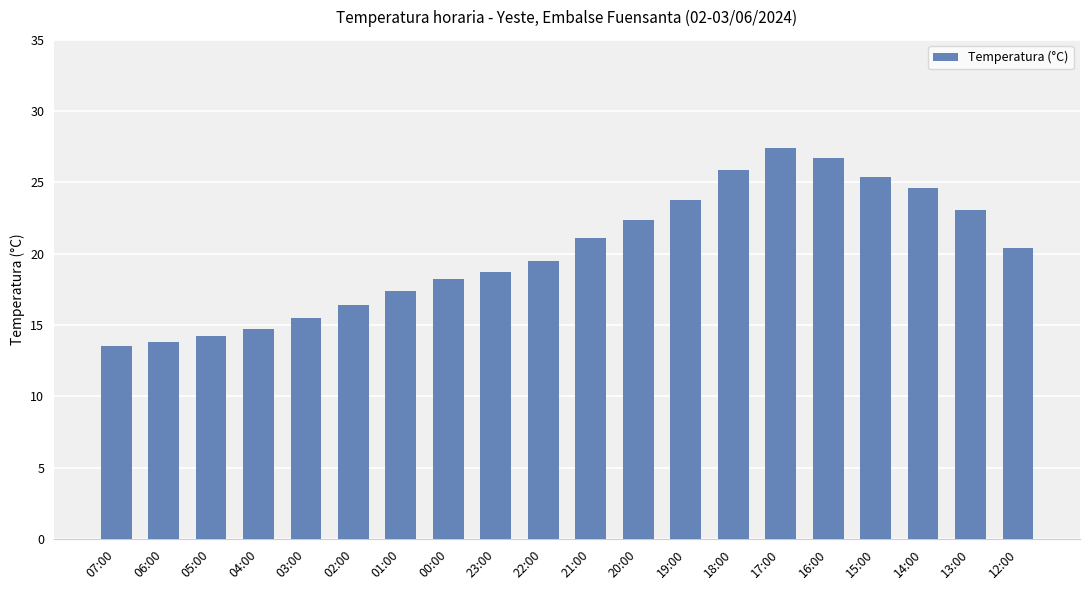

Does the chart contain any negative values?

No